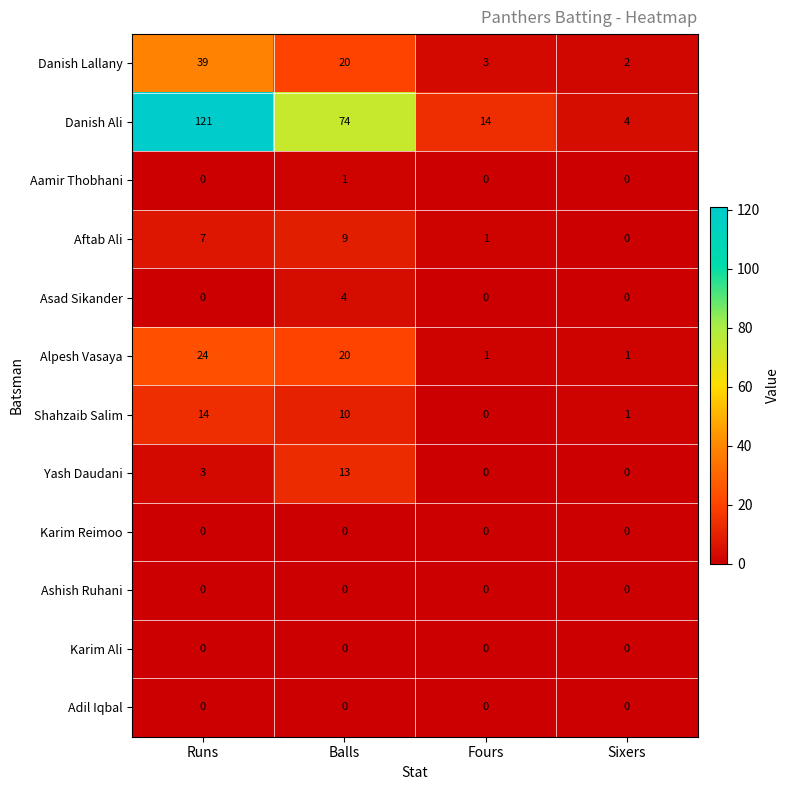

The value of Karim Reimoo at Fours is 0. True or false?

True